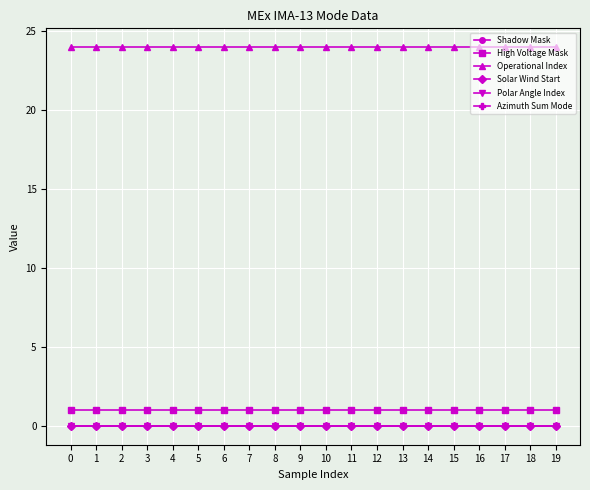

The value of High Voltage Mask at 5 is 2. True or false?

False